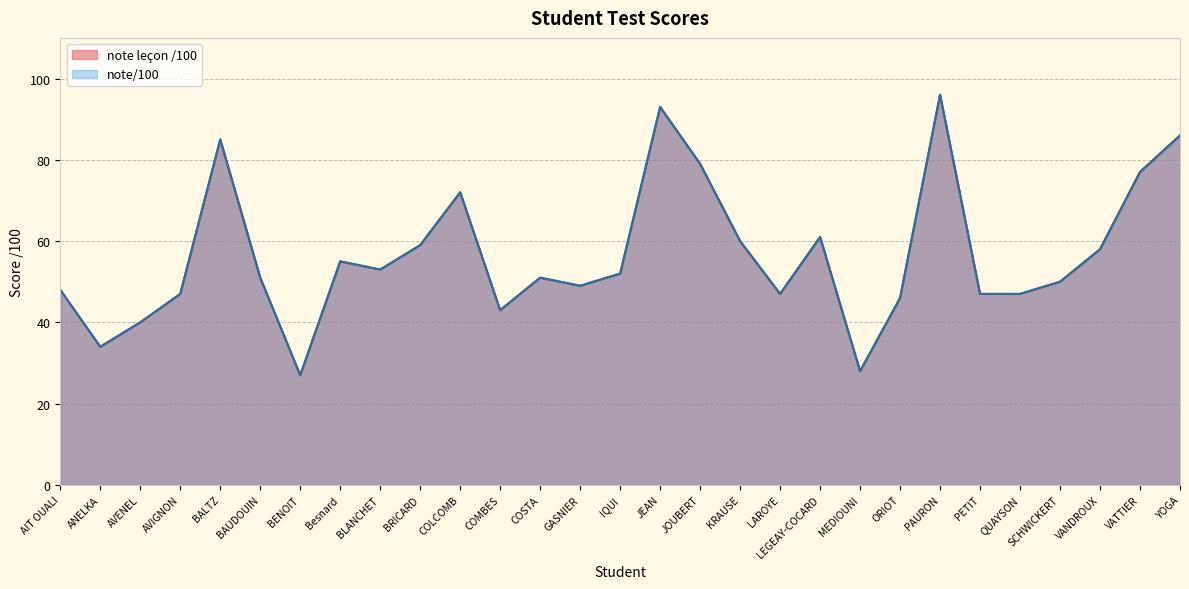

Which category has the lowest value in the note leçon /100 series?

BENOIT